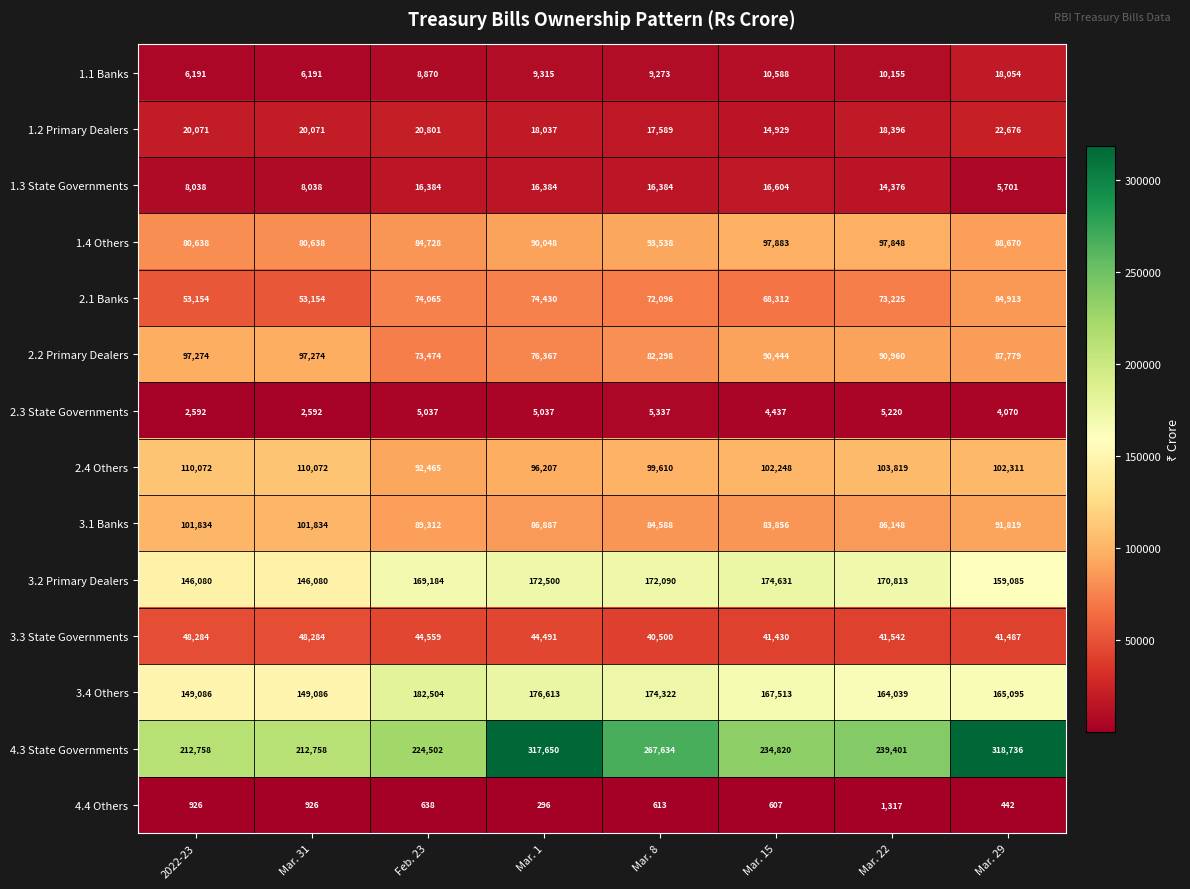

Which series has the largest total across all categories?

4.3 State Governments